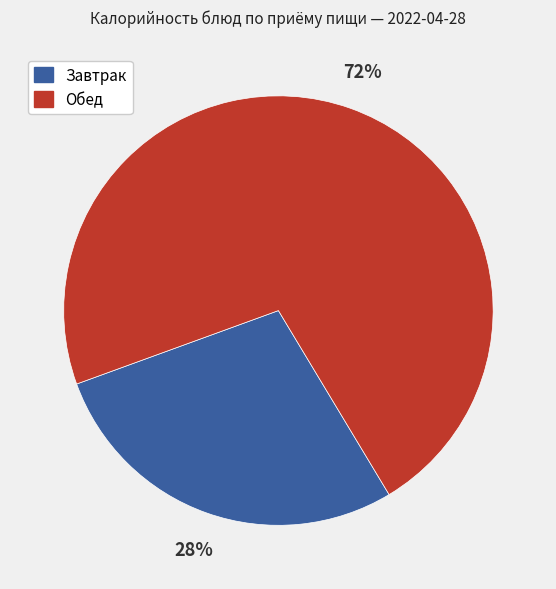

Does any single category account for the majority?

Yes